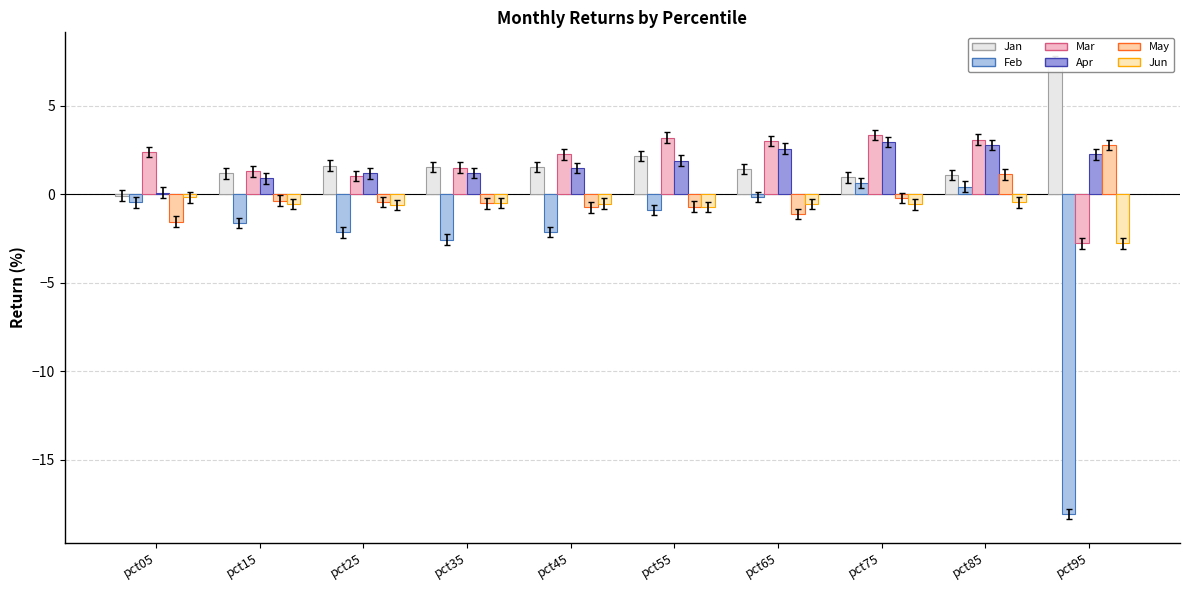

How many values in the Mar series are below 2?

4